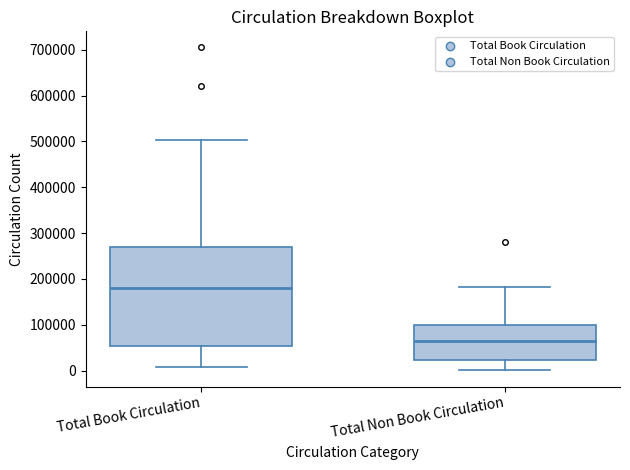

Where does the median line of the box for Total Non Book Circulation sit on the y-axis? The values are not printed on the chart, so give them approximately, as read against the axis.

60000